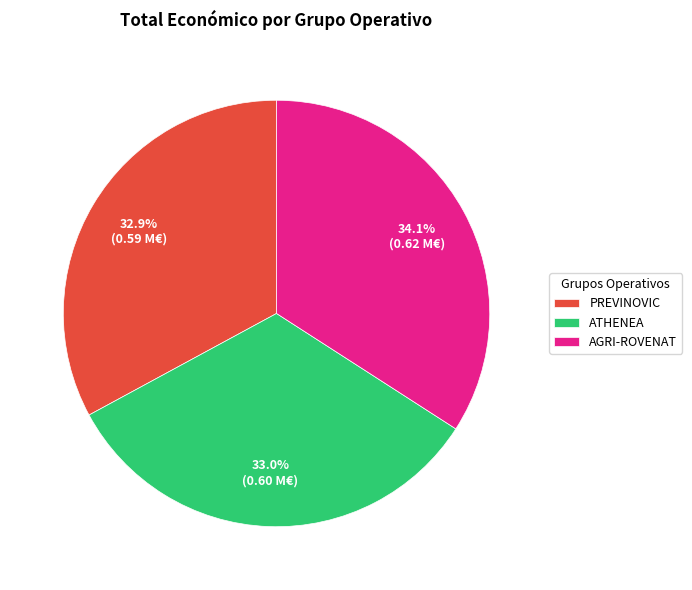

Between ATHENEA and AGRI-ROVENAT, which is larger?

AGRI-ROVENAT